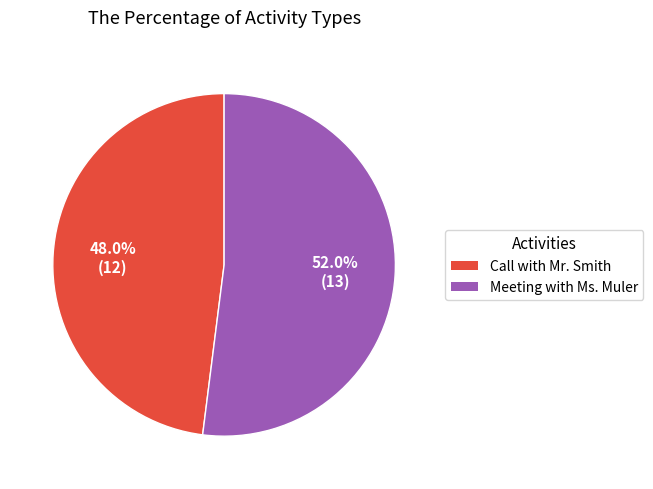

What is the smallest slice in the pie chart?

Call with Mr. Smith